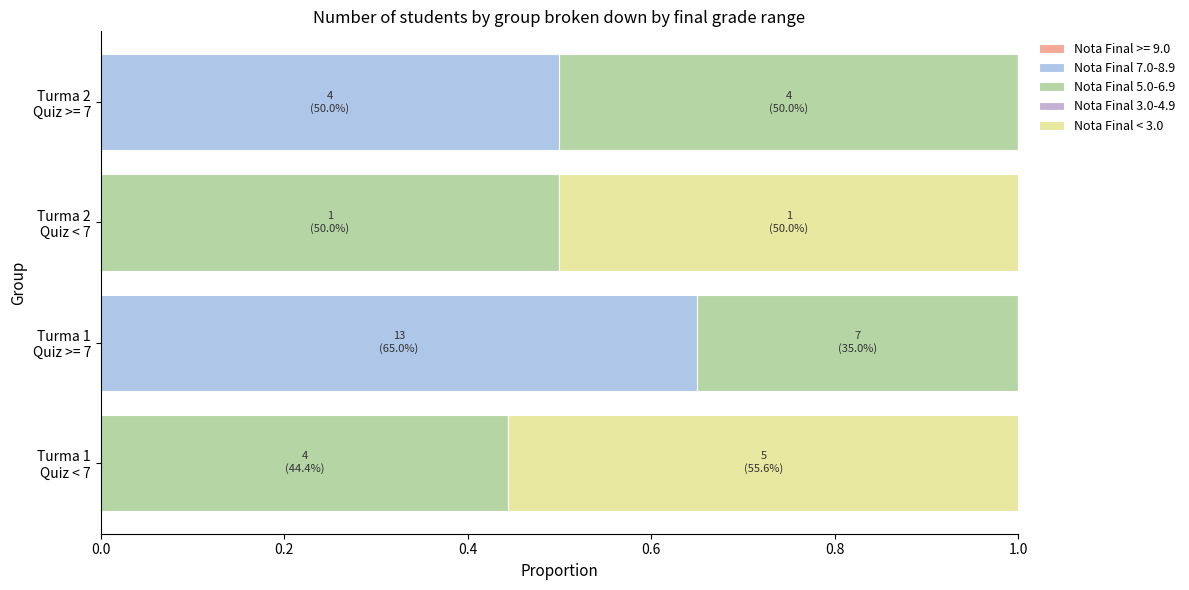

How many data points does each series have?

4